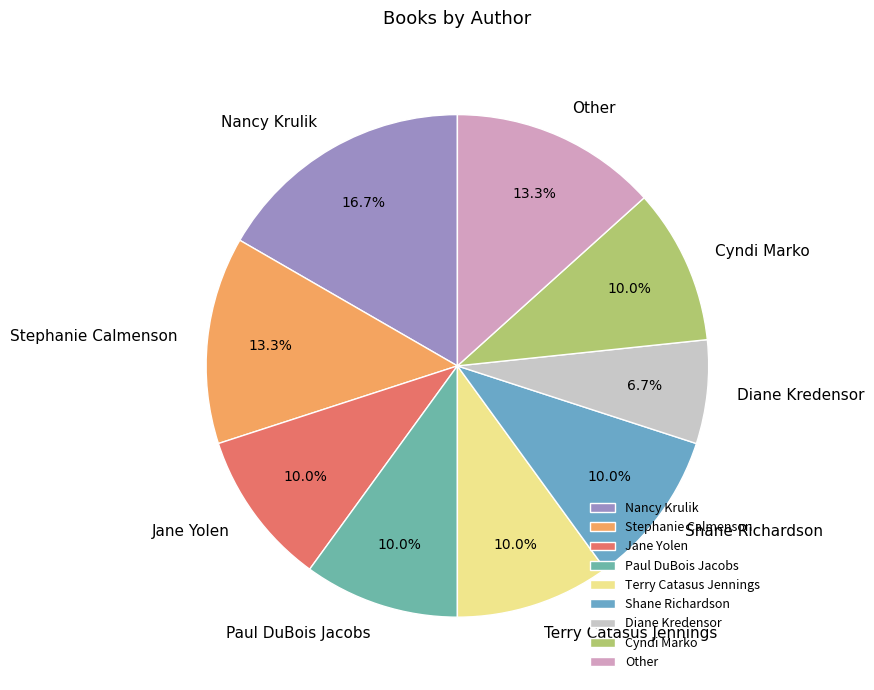

What is the ratio of the value at Diane Kredensor to the value at Other?

0.5